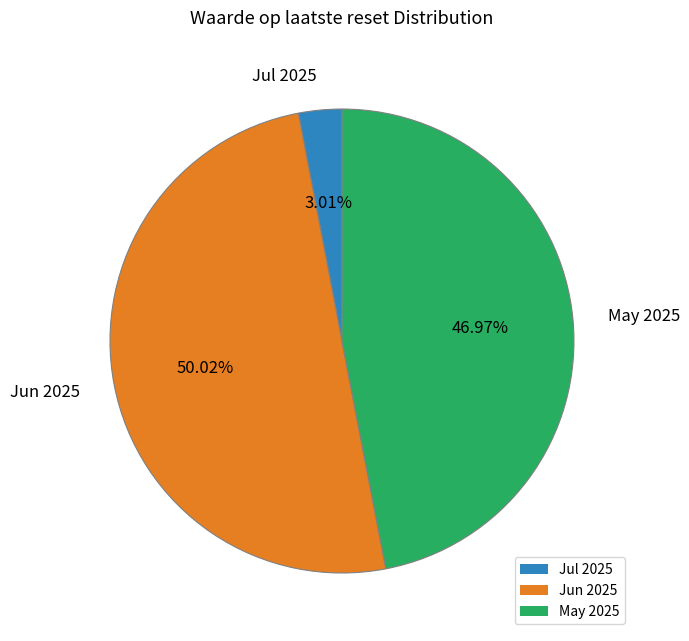

Which slice is the smallest?

Jul 2025